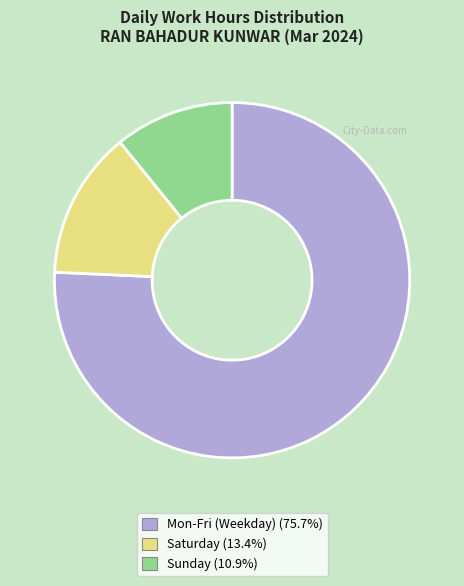

Is there a majority slice in this chart?

Yes